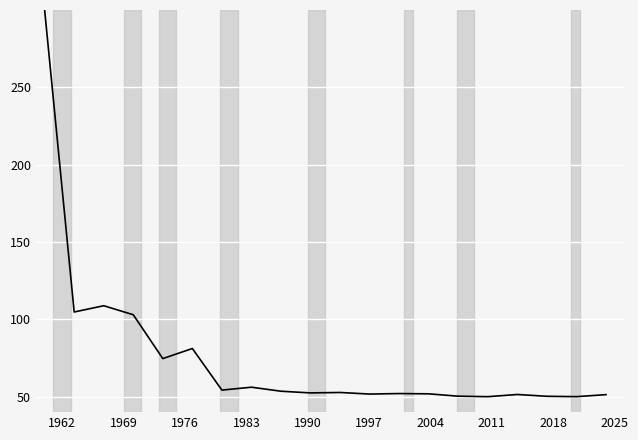

What is the difference between the maximum and minimum values?

250.0